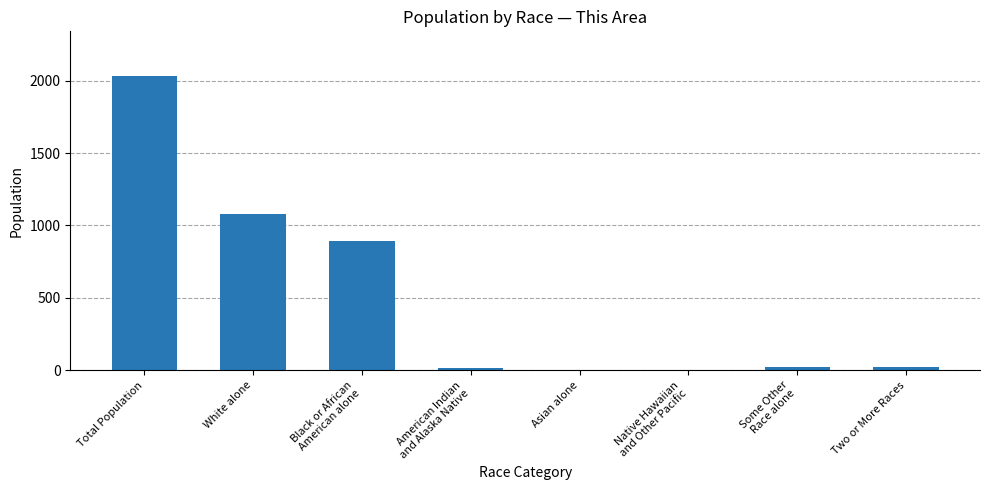

Are the bars grouped side by side (vs. stacked)?

No